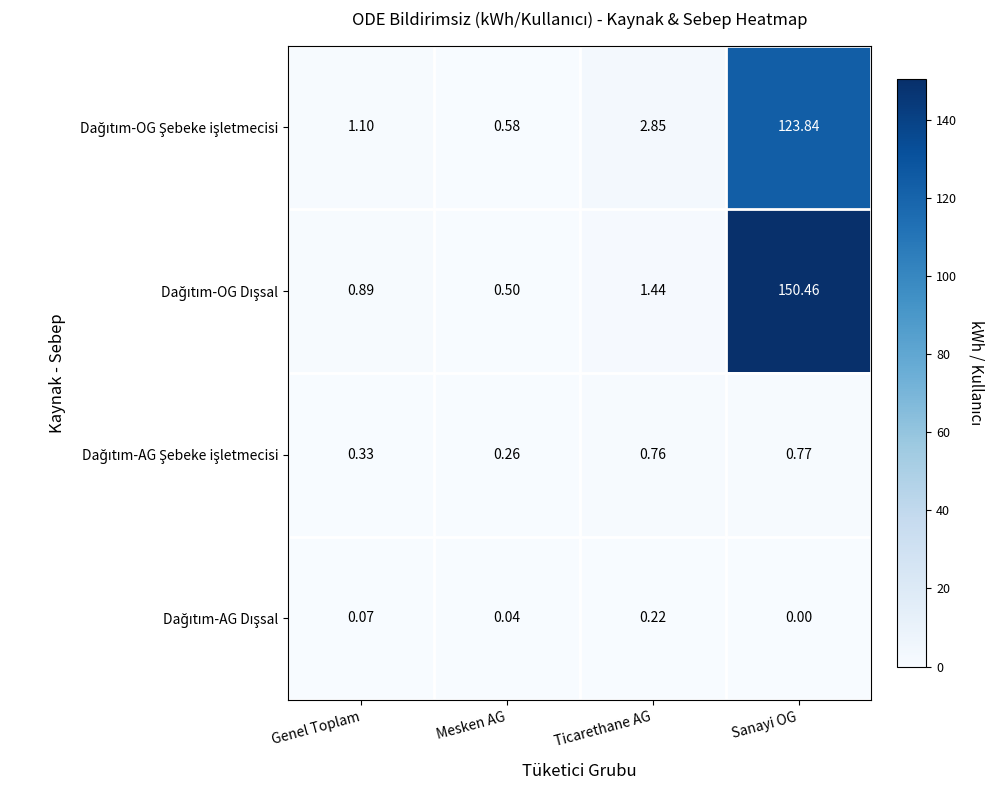

Which label corresponds to the largest value in the chart?

Sanayi OG